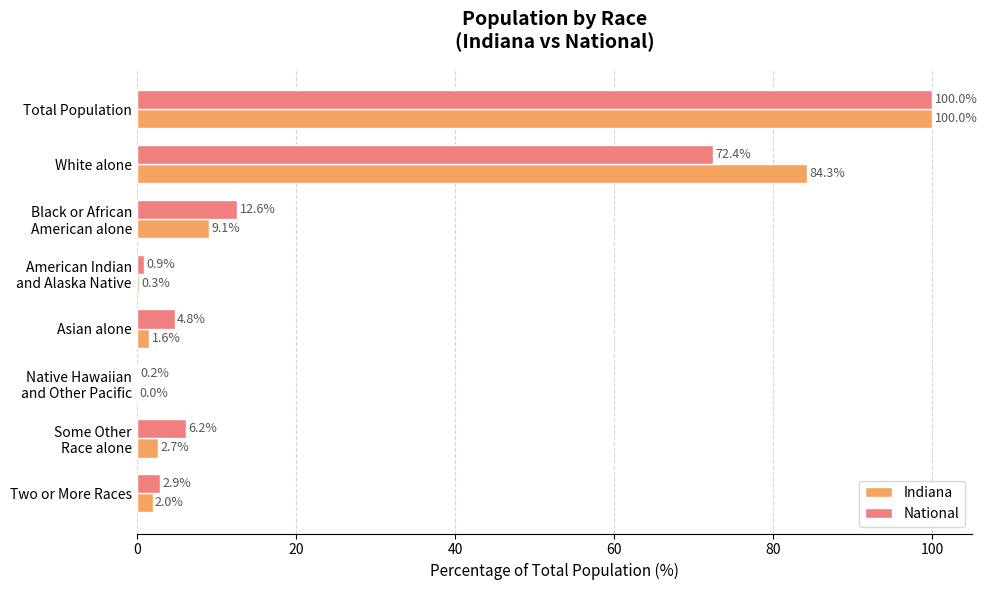

Is it true that Indiana equals 100.0 at Total Population?

True